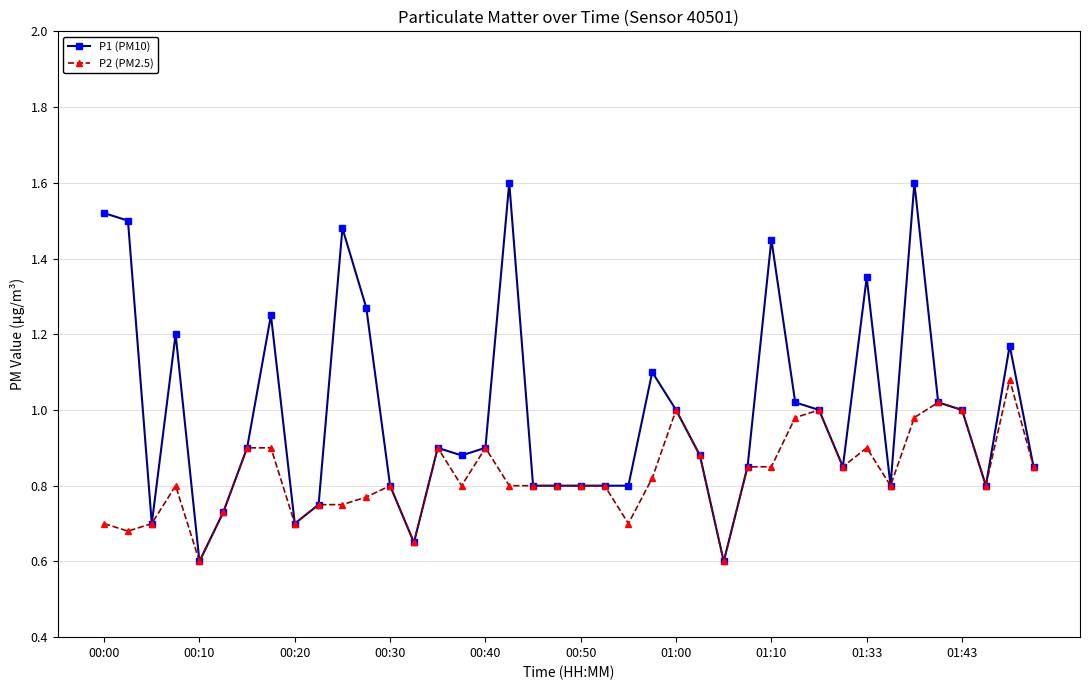

What is the highest value of the P1 (PM10) series?

1.6